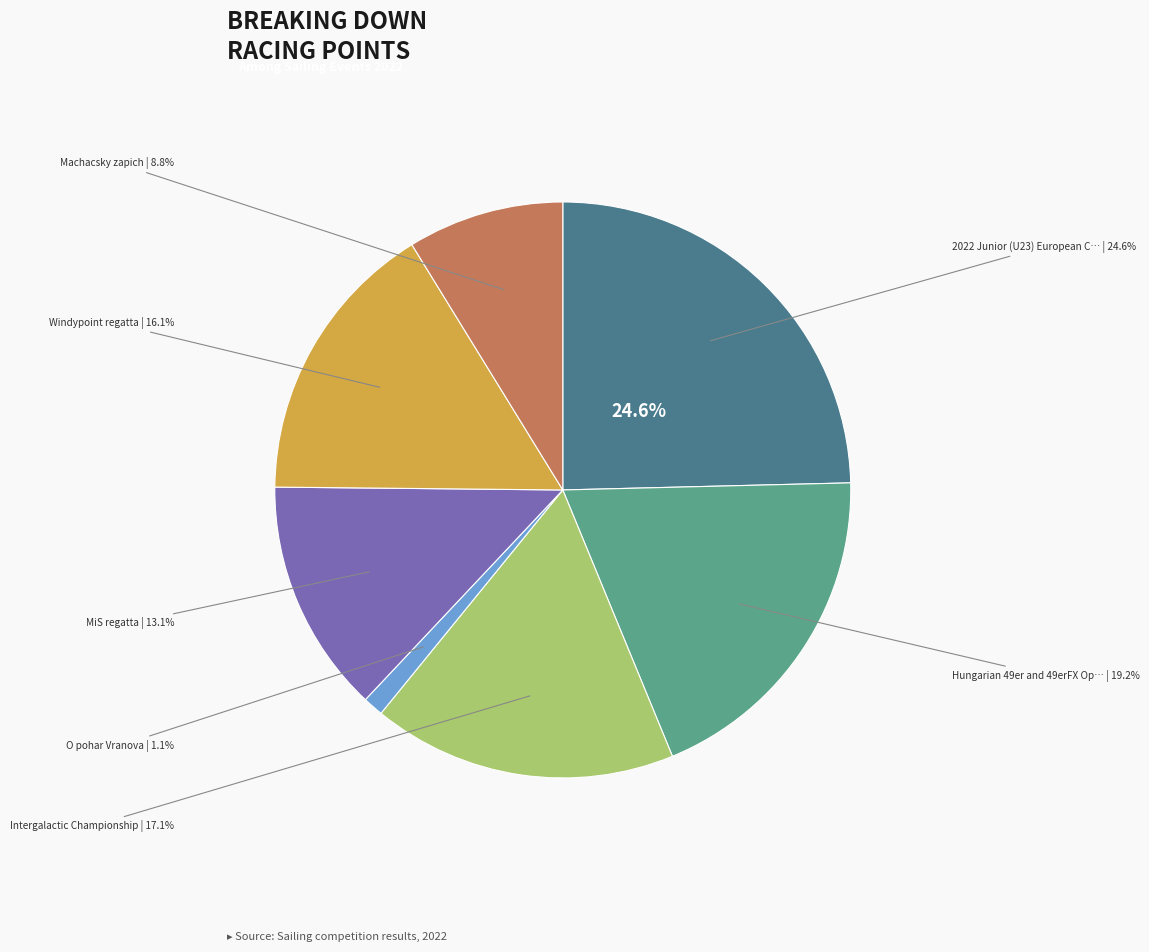

Is 224193 the majority of the pie?

No